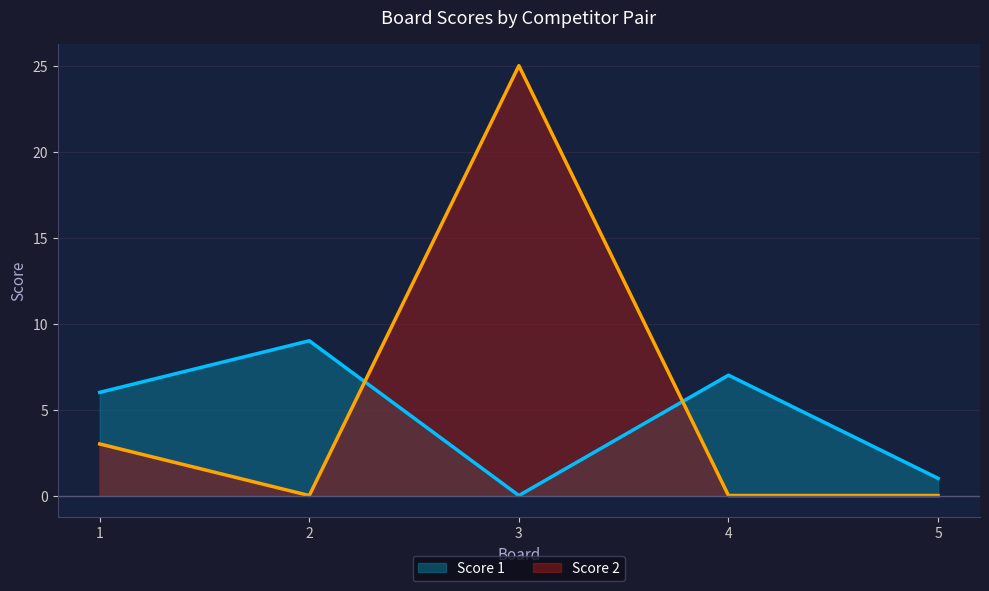

Reading left to right, transcribe all the data shown in this chart.

Score 1: 1=6	2=9	3=0	4=7	5=1
Score 2: 1=3	2=0	3=25	4=0	5=0